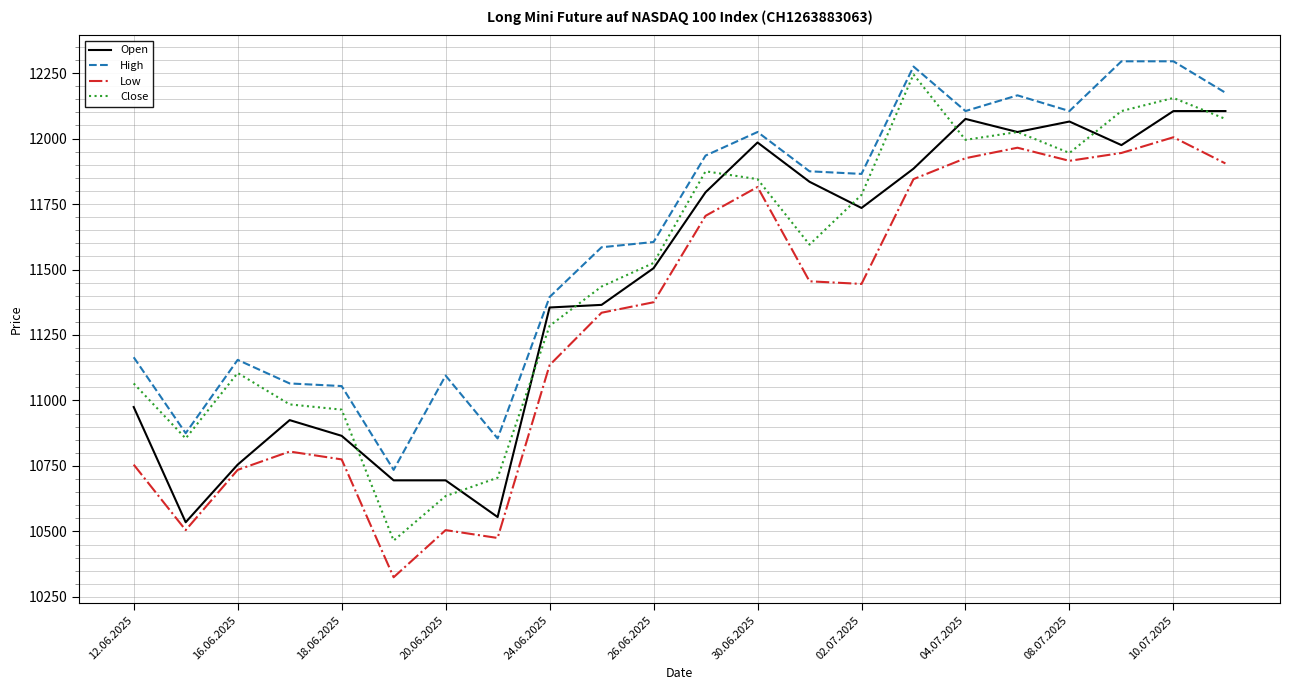

True or false: Close and High intersect in this chart.

False